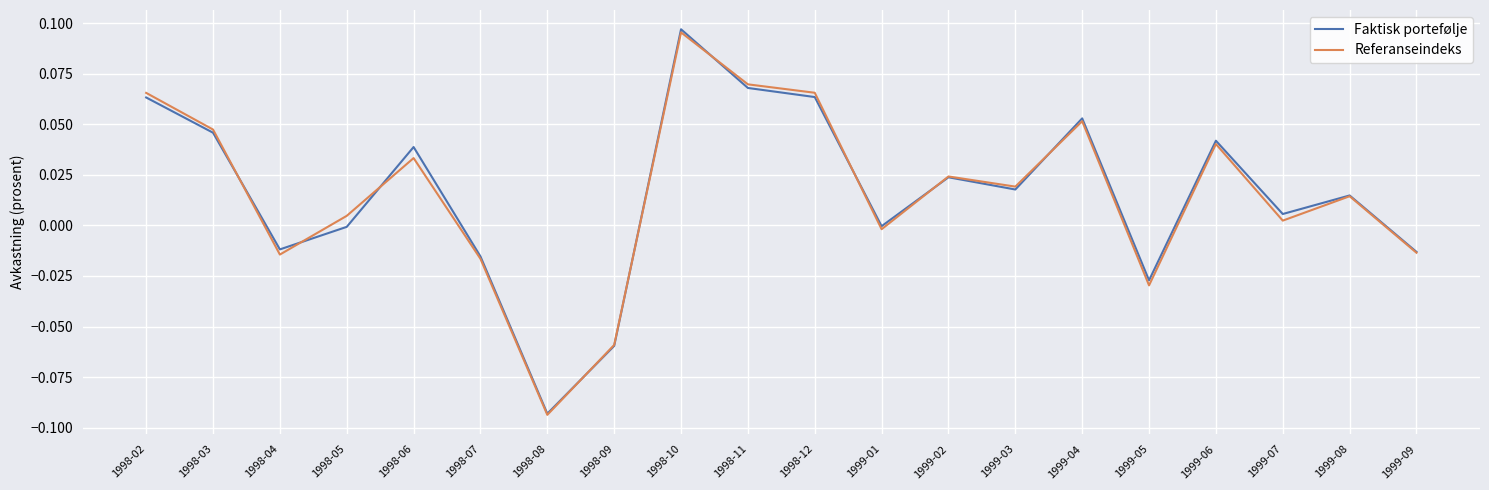

Which category has the highest value in the Faktisk portefølje series?

1998-10